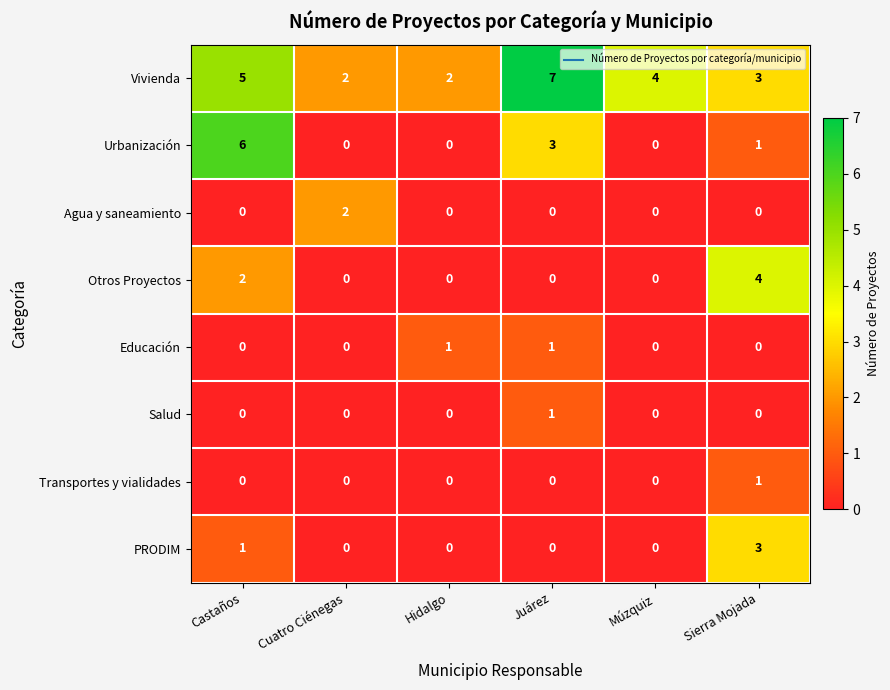

Which label corresponds to the largest value in the chart?

Juárez